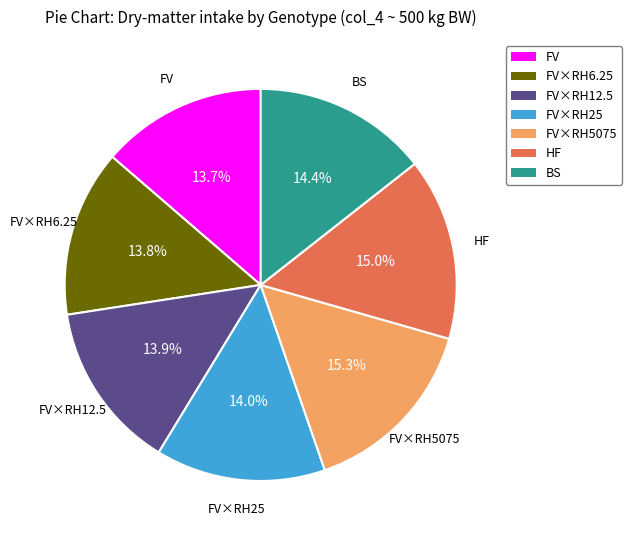

Does any single category account for the majority?

No